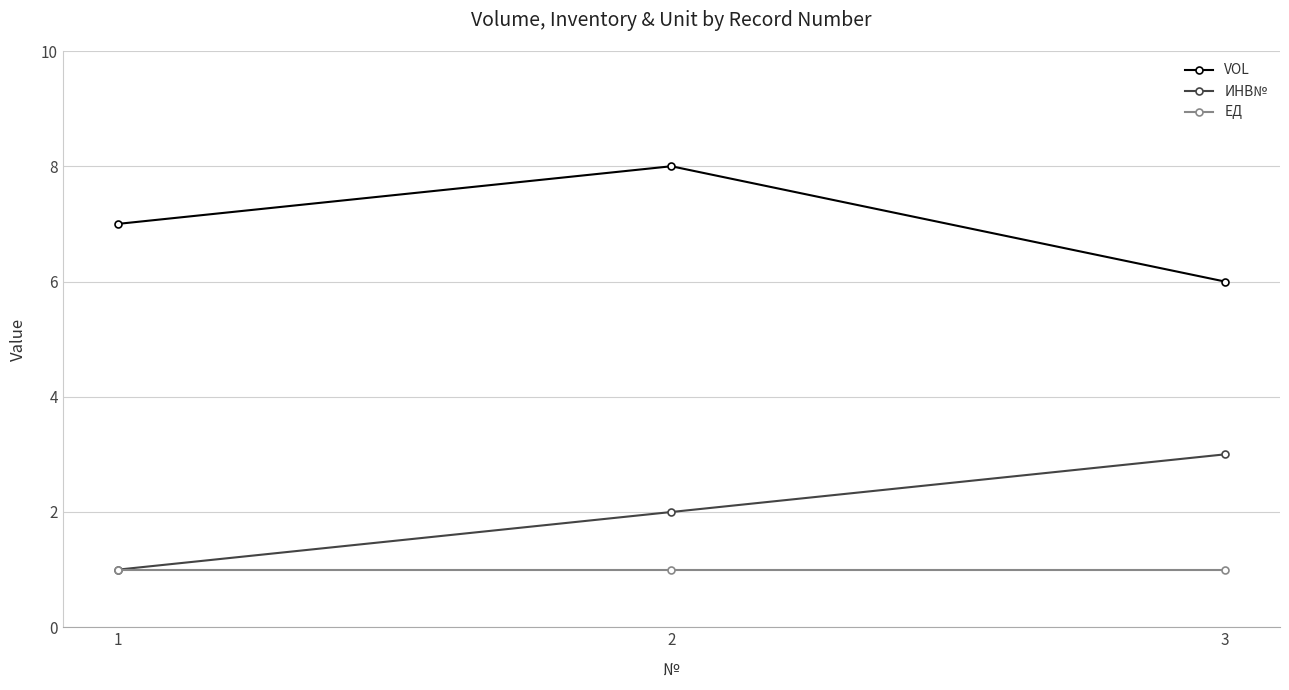

List the series in order of their peak value, lowest first.

ЕД, ИНВ№, VOL